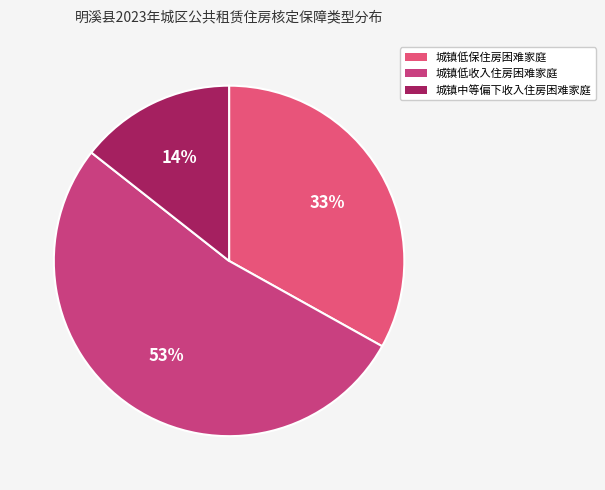

What percentage is NOT represented by 城镇低保住房困难家庭?

66.9%